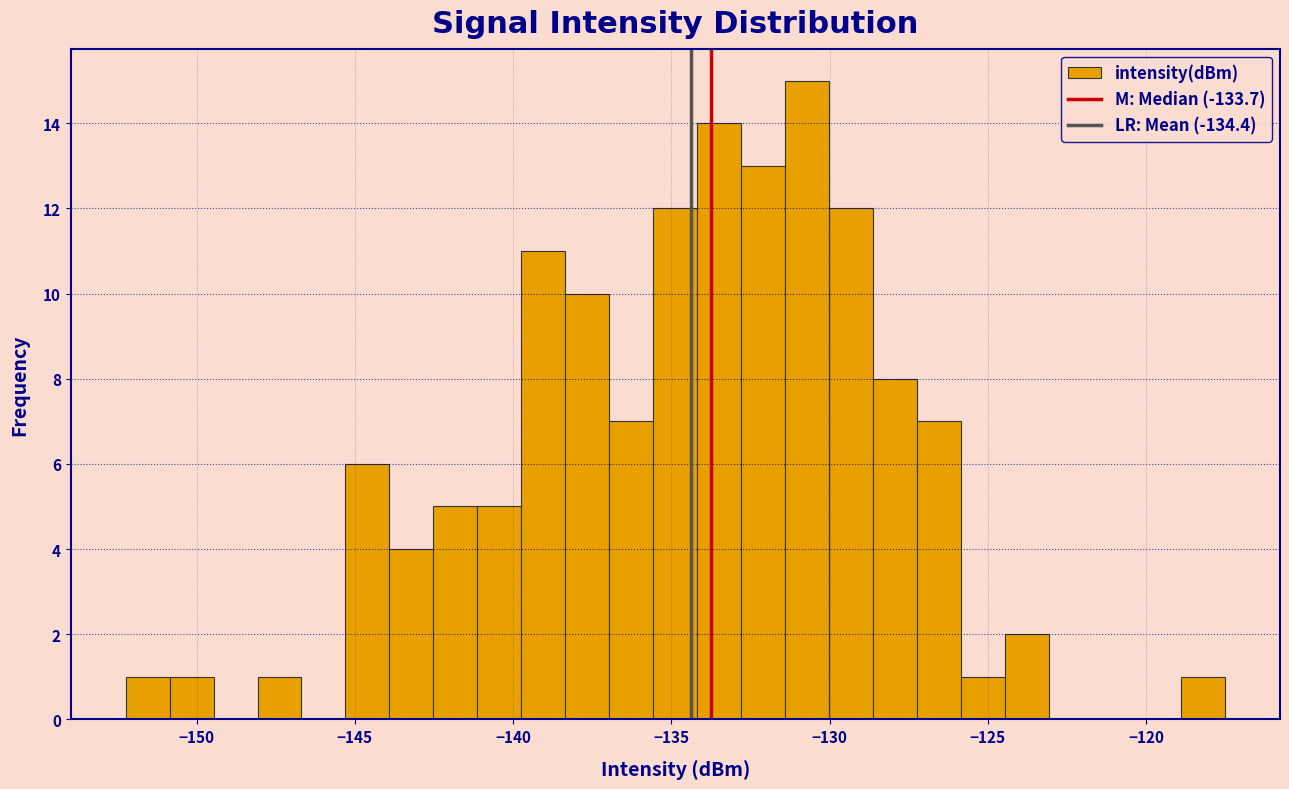

Around what value on the x-axis is the tallest bar? Give the approximate position of its centre, as read against the axis.

-130.5